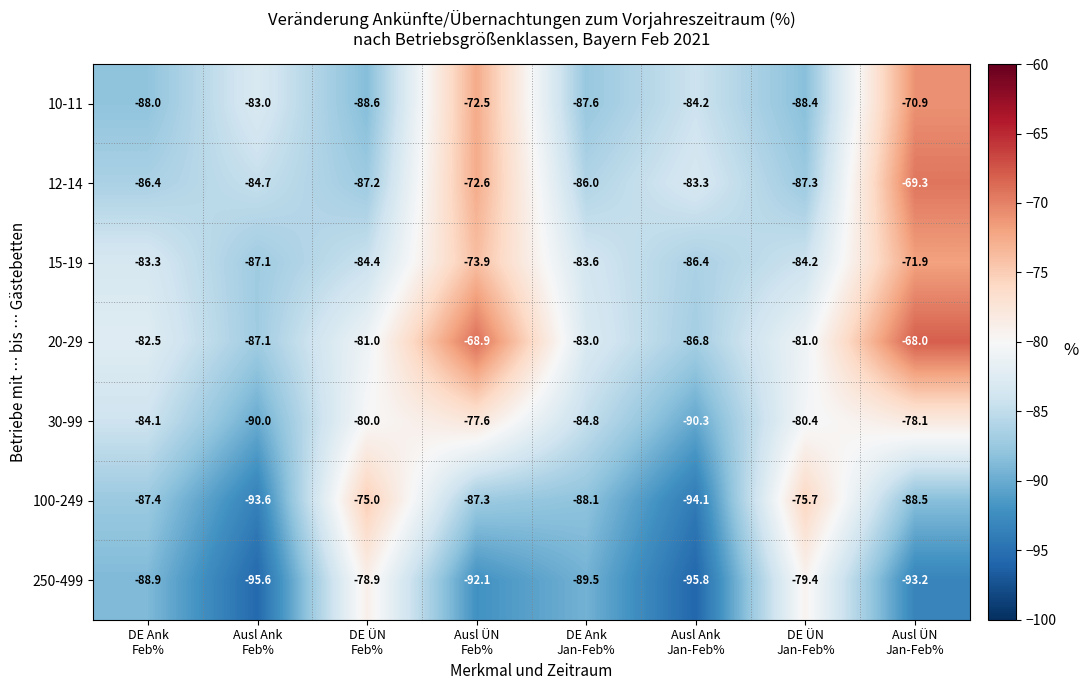

Rank the series by their maximum value, from highest to lowest.

20-29, 12-14, 10-11, 15-19, 100-249, 30-99, 250-499